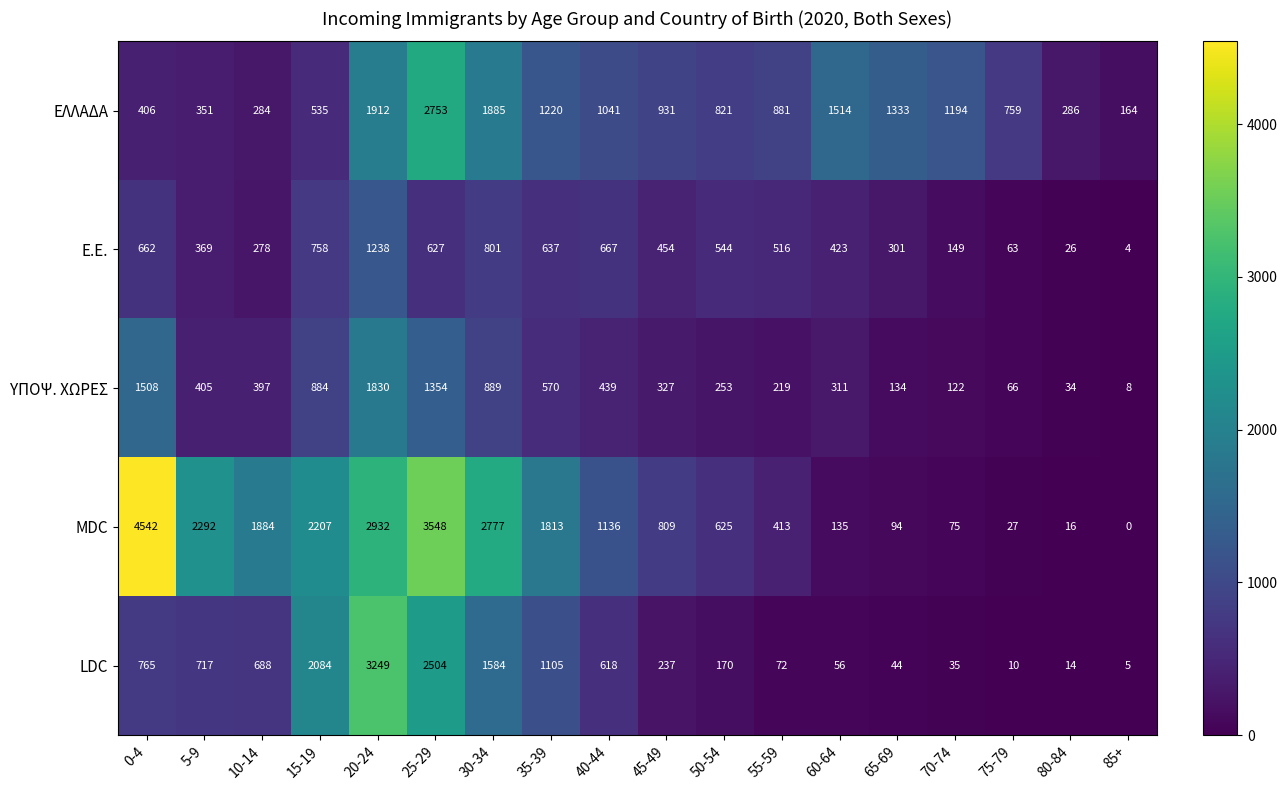

Where is LDC nearest to the value 1627?

30-34